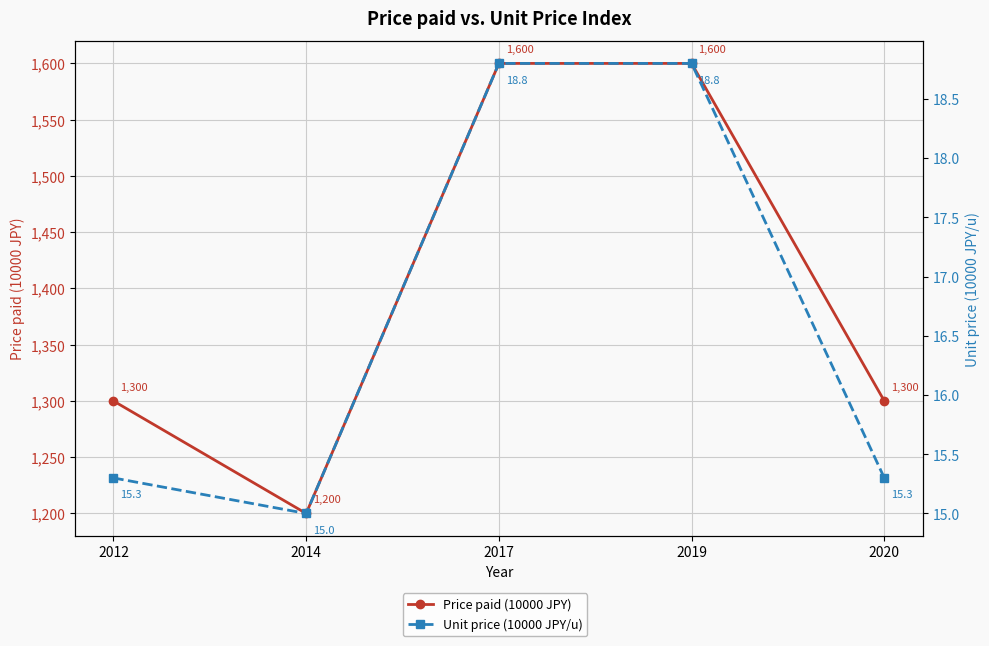

In Price paid (10000 JPY), how many points are lower than both neighbors (excluding endpoints)?

1